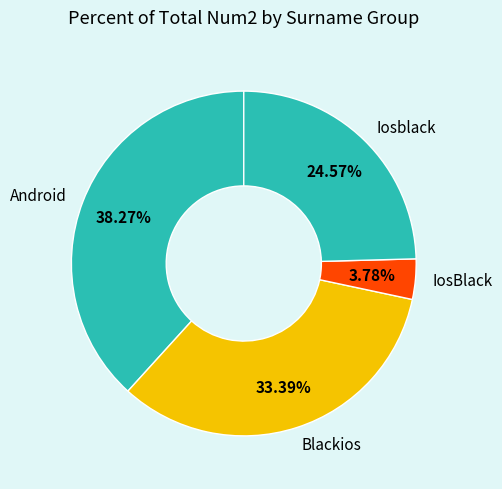

To the nearest percent, what is the difference between the Blackios and Android slice percentages?

5%